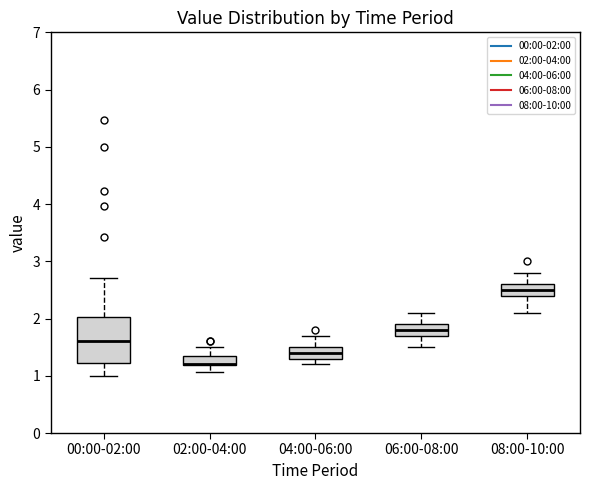

Where is the upper edge of the box for 00:00-02:00 on the y-axis? The values are not printed on the chart, so give them approximately, as read against the axis.

2.0